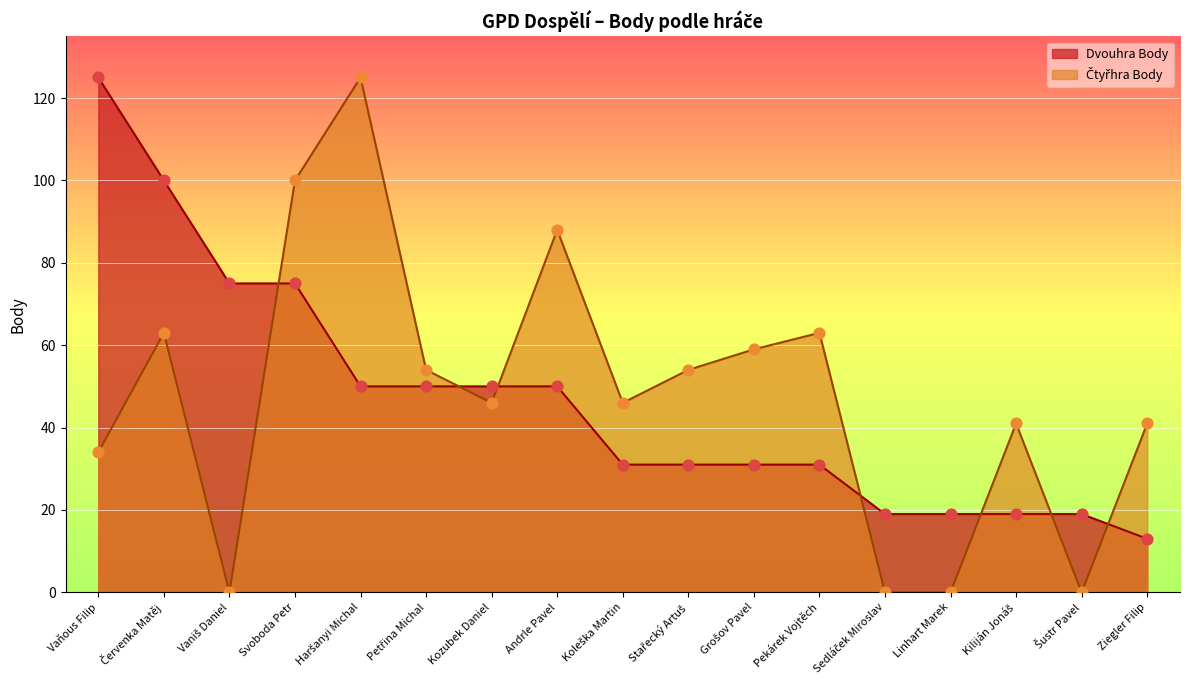

Which series has the largest Y range (max minus min)?

Čtyřhra Body